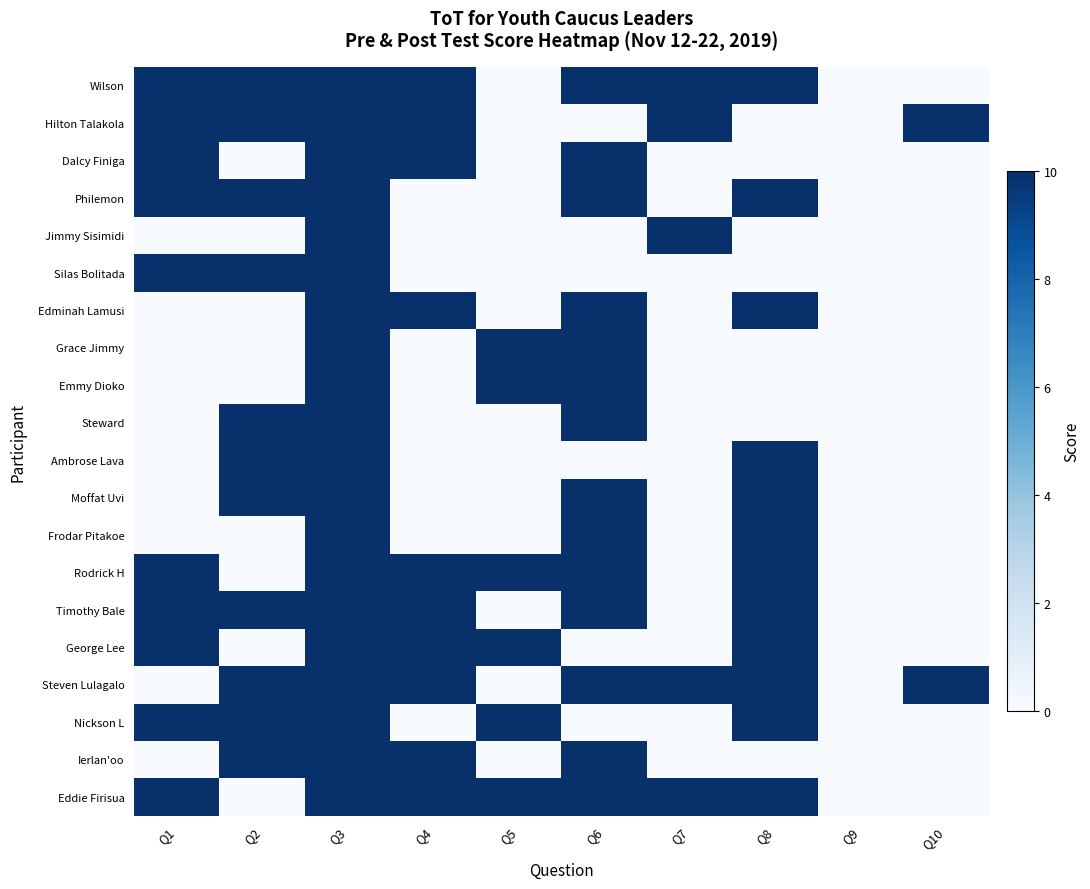

Reading right to left, list all the values displayed in this chart.

Wilson: Q10=0	Q9=0	Q8=10	Q7=10	Q6=10	Q5=0	Q4=10	Q3=10	Q2=10	Q1=10
Hilton Talakola: Q10=10	Q9=0	Q8=0	Q7=10	Q6=0	Q5=0	Q4=10	Q3=10	Q2=10	Q1=10
Dalcy Finiga: Q10=0	Q9=0	Q8=0	Q7=0	Q6=10	Q5=0	Q4=10	Q3=10	Q2=0	Q1=10
Philemon: Q10=0	Q9=0	Q8=10	Q7=0	Q6=10	Q5=0	Q4=0	Q3=10	Q2=10	Q1=10
Jimmy Sisimidi: Q10=0	Q9=0	Q8=0	Q7=10	Q6=0	Q5=0	Q4=0	Q3=10	Q2=0	Q1=0
Silas Bolitada: Q10=0	Q9=0	Q8=0	Q7=0	Q6=0	Q5=0	Q4=0	Q3=10	Q2=10	Q1=10
Edminah Lamusi: Q10=0	Q9=0	Q8=10	Q7=0	Q6=10	Q5=0	Q4=10	Q3=10	Q2=0	Q1=0
Grace Jimmy: Q10=0	Q9=0	Q8=0	Q7=0	Q6=10	Q5=10	Q4=0	Q3=10	Q2=0	Q1=0
Emmy Dioko: Q10=0	Q9=0	Q8=0	Q7=0	Q6=10	Q5=10	Q4=0	Q3=10	Q2=0	Q1=0
Steward: Q10=0	Q9=0	Q8=0	Q7=0	Q6=10	Q5=0	Q4=0	Q3=10	Q2=10	Q1=0
Ambrose Lava: Q10=0	Q9=0	Q8=10	Q7=0	Q6=0	Q5=0	Q4=0	Q3=10	Q2=10	Q1=0
Moffat Uvi: Q10=0	Q9=0	Q8=10	Q7=0	Q6=10	Q5=0	Q4=0	Q3=10	Q2=10	Q1=0
Frodar Pitakoe: Q10=0	Q9=0	Q8=10	Q7=0	Q6=10	Q5=0	Q4=0	Q3=10	Q2=0	Q1=0
Rodrick H: Q10=0	Q9=0	Q8=10	Q7=0	Q6=10	Q5=10	Q4=10	Q3=10	Q2=0	Q1=10
Timothy Bale: Q10=0	Q9=0	Q8=10	Q7=0	Q6=10	Q5=0	Q4=10	Q3=10	Q2=10	Q1=10
George Lee: Q10=0	Q9=0	Q8=10	Q7=0	Q6=0	Q5=10	Q4=10	Q3=10	Q2=0	Q1=10
Steven Lulagalo: Q10=10	Q9=0	Q8=10	Q7=10	Q6=10	Q5=0	Q4=10	Q3=10	Q2=10	Q1=0
Nickson L: Q10=0	Q9=0	Q8=10	Q7=0	Q6=0	Q5=10	Q4=0	Q3=10	Q2=10	Q1=10
Ierlan'oo: Q10=0	Q9=0	Q8=0	Q7=0	Q6=10	Q5=0	Q4=10	Q3=10	Q2=10	Q1=0
Eddie Firisua: Q10=0	Q9=0	Q8=10	Q7=10	Q6=10	Q5=10	Q4=10	Q3=10	Q2=0	Q1=10